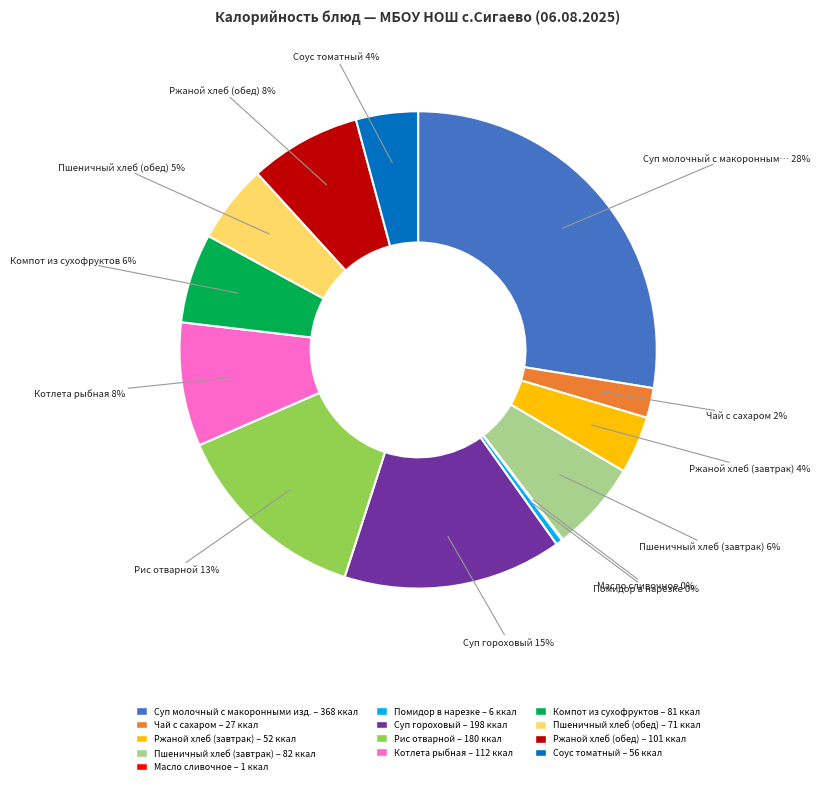

What is the largest slice in the pie chart?

Суп молочный с макоронными изд.